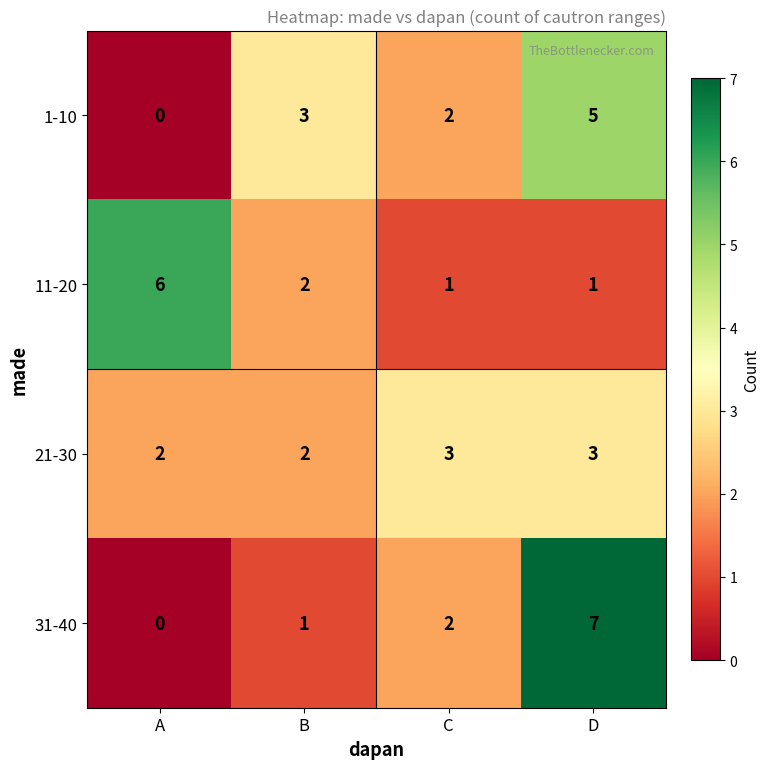

How many series are shown in this chart?

4